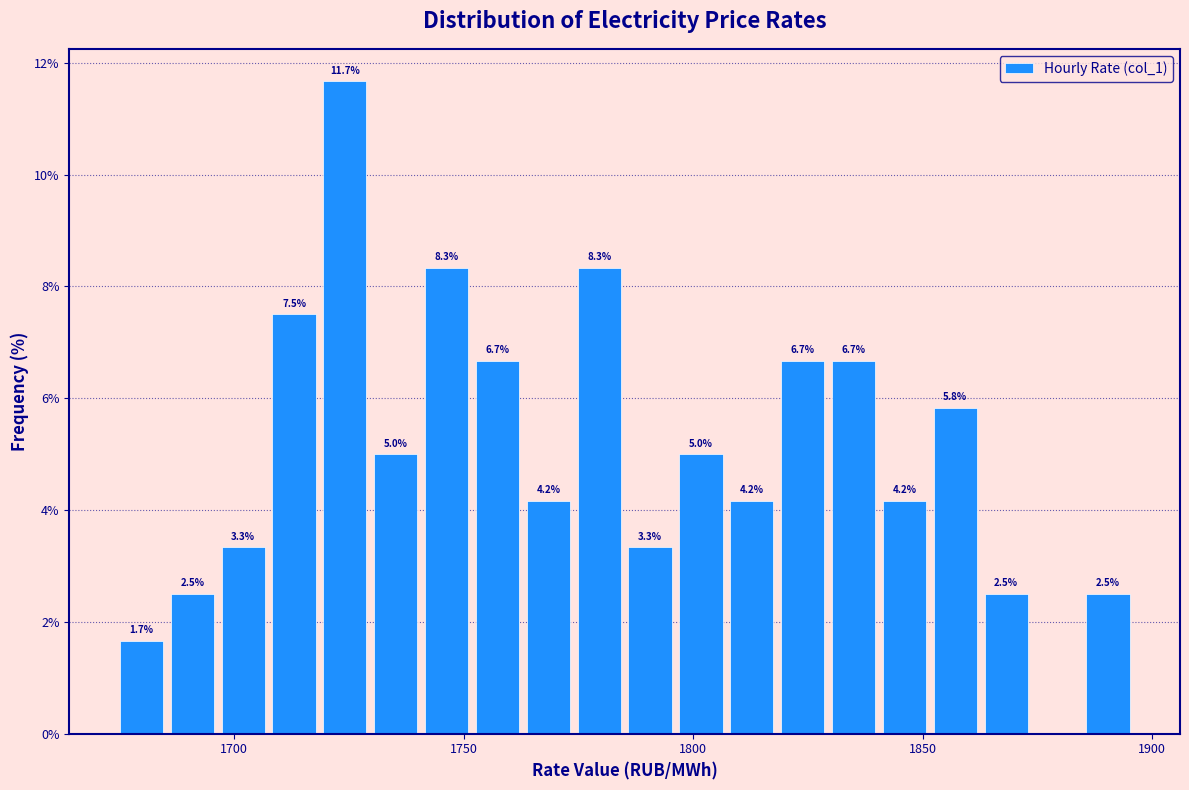

Around what value on the x-axis is the tallest bar? Give the approximate position of its centre, as read against the axis.

1725